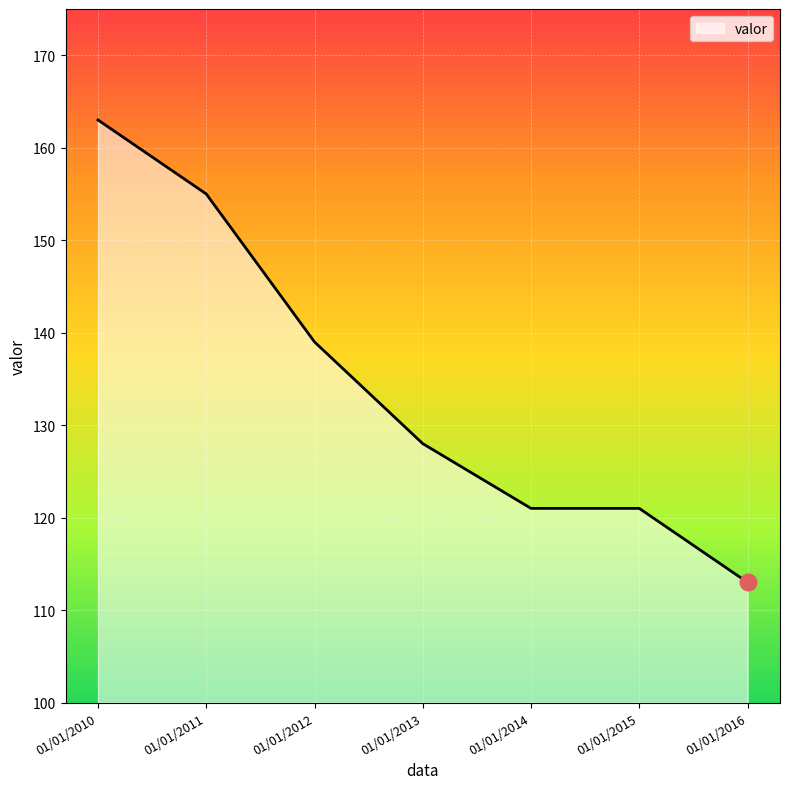

Which category has the lowest value across all series?

01/01/2016